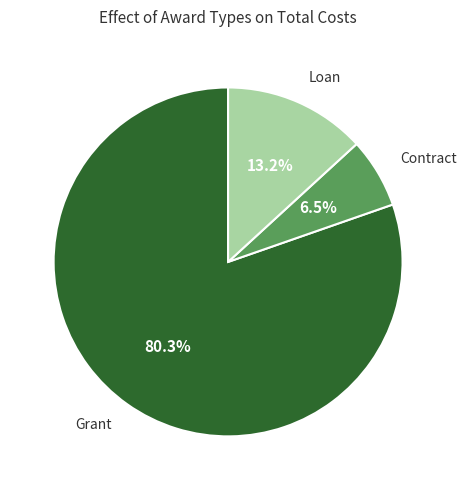

Is it true that Contract is 28% of the pie?

False